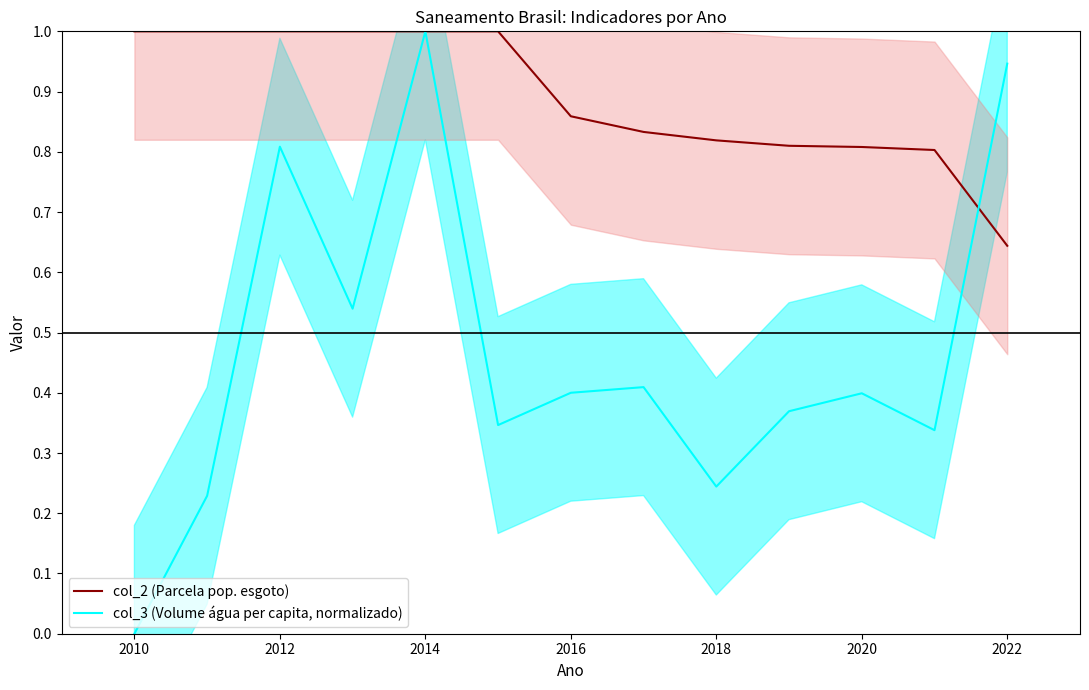

At which label does col_3 (Volume água per capita, normalizado) reach its peak?

2014